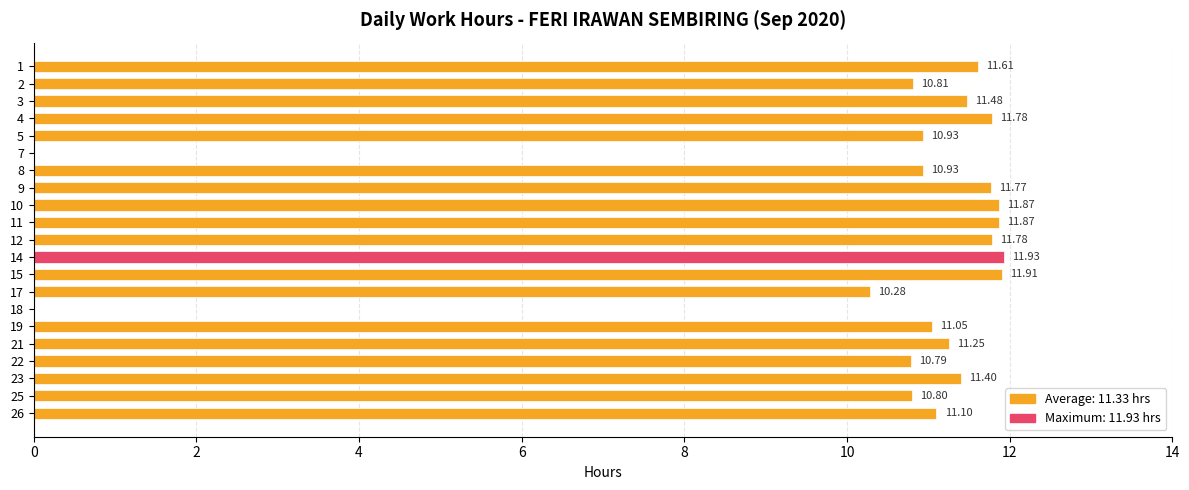

What is the sum of the values at 17 and 18?

10.3